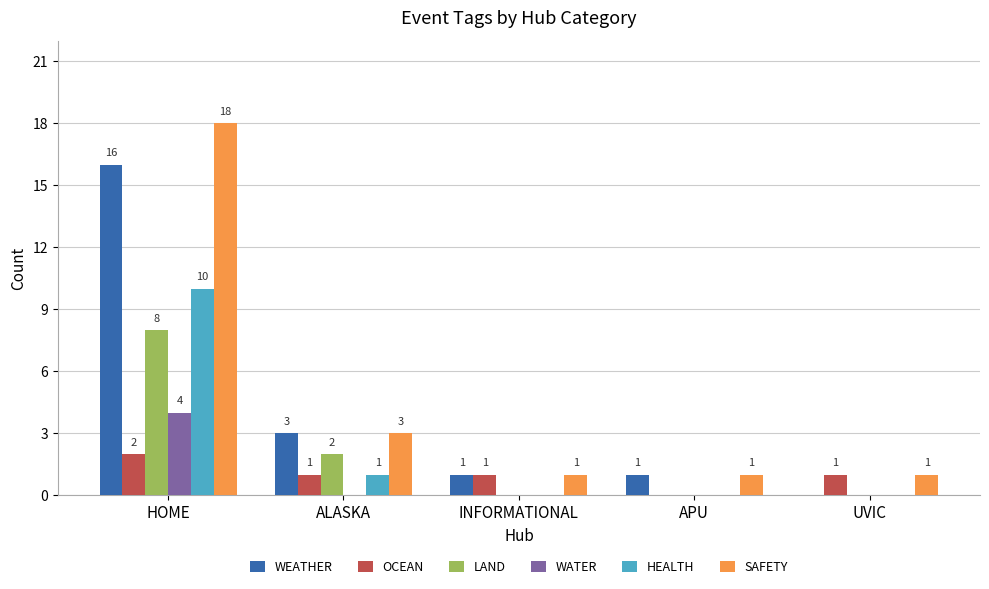

At which category is the sum across all series the highest?

HOME